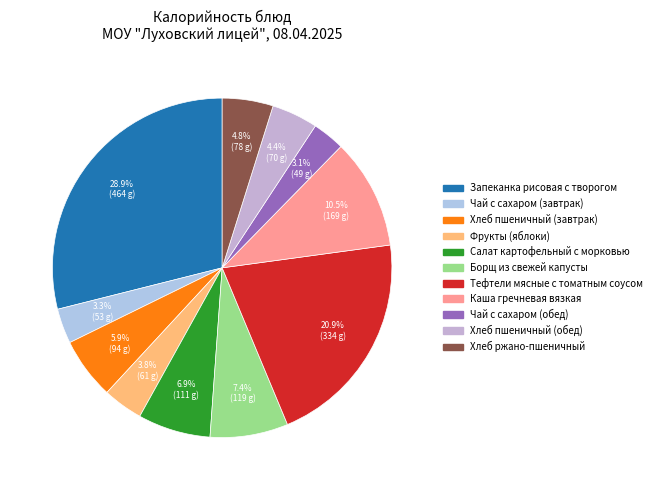

To the nearest percent, what percentage of the pie is Тефтели мясные с томатным соусом?

21%